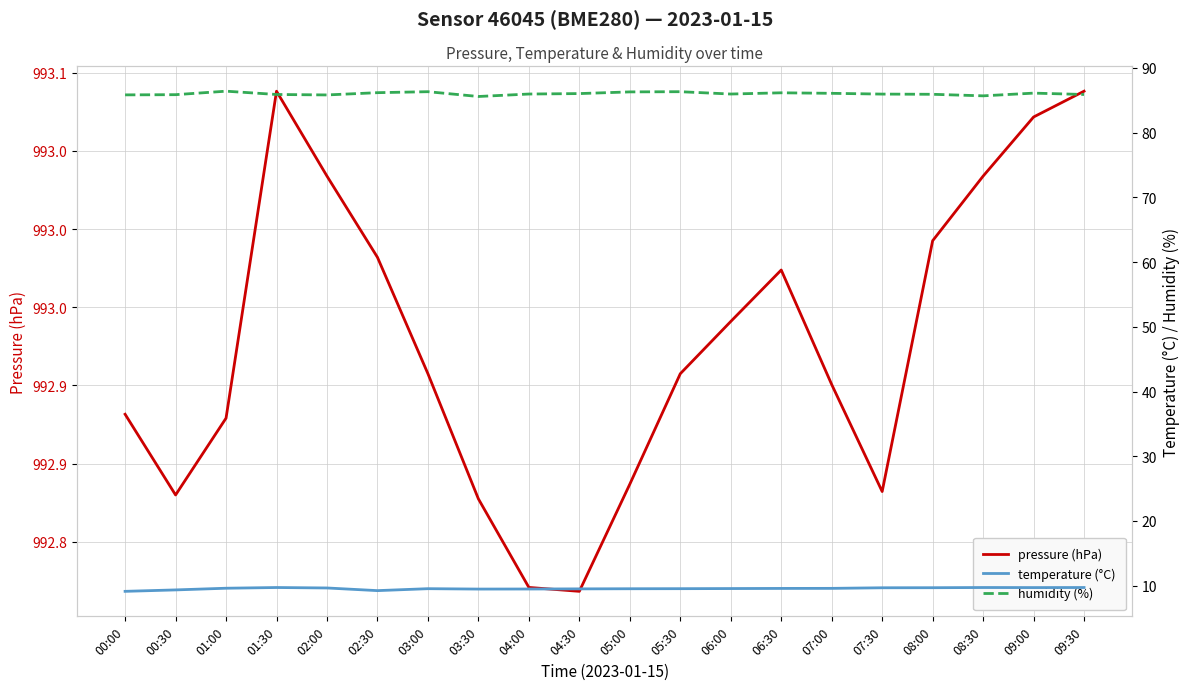

Reading left to right, list all the values displayed in this chart.

pressure (hPa): 00:00=992.9	00:30=992.8	01:00=992.9	01:30=993.1	02:00=993.0	02:30=993.0	03:00=992.9	03:30=992.8	04:00=992.8	04:30=992.8	05:00=992.8	05:30=992.9	06:00=992.9	06:30=993.0	07:00=992.9	07:30=992.8	08:00=993.0	08:30=993.0	09:00=993.1	09:30=993.1
temperature (°C): 00:00=9.1	00:30=9.3	01:00=9.6	01:30=9.7	02:00=9.7	02:30=9.2	03:00=9.5	03:30=9.5	04:00=9.5	04:30=9.5	05:00=9.5	05:30=9.5	06:00=9.6	06:30=9.6	07:00=9.6	07:30=9.7	08:00=9.7	08:30=9.7	09:00=9.7	09:30=9.7
humidity (%): 00:00=85.8	00:30=85.9	01:00=86.4	01:30=85.9	02:00=85.8	02:30=86.2	03:00=86.3	03:30=85.6	04:00=86.0	04:30=86.0	05:00=86.3	05:30=86.3	06:00=86.0	06:30=86.2	07:00=86.1	07:30=86.0	08:00=85.9	08:30=85.7	09:00=86.1	09:30=85.9